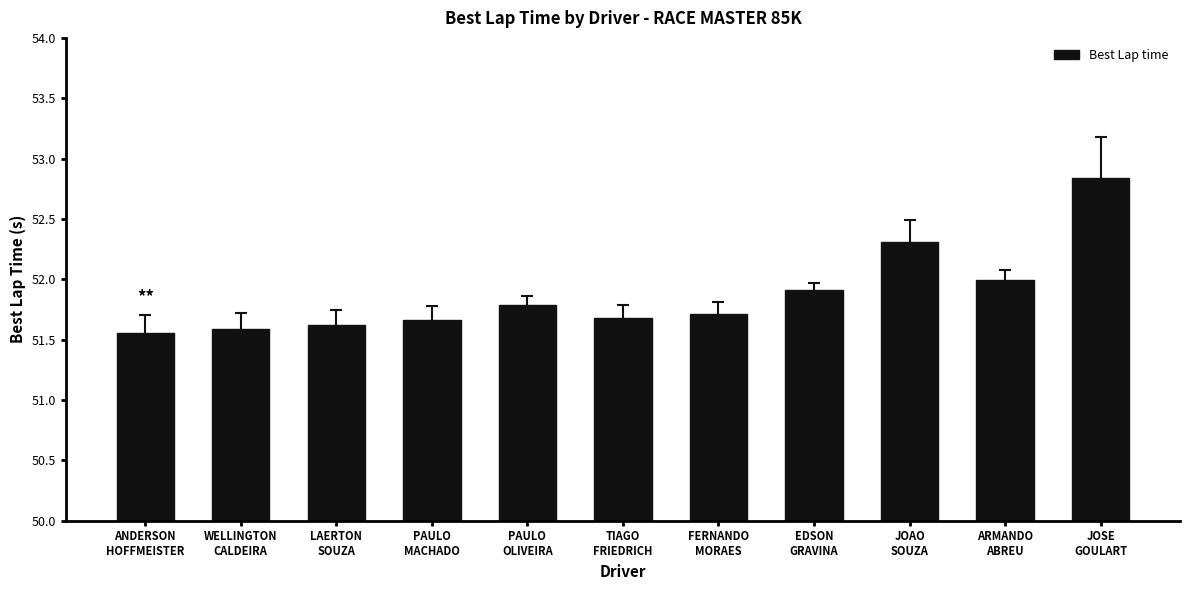

Which label corresponds to the largest value in the chart?

JOSE
GOULART